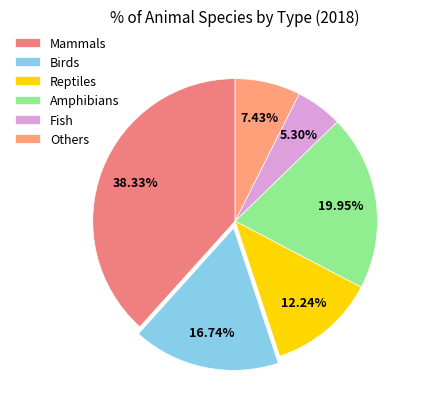

How many segments does this pie chart have?

6